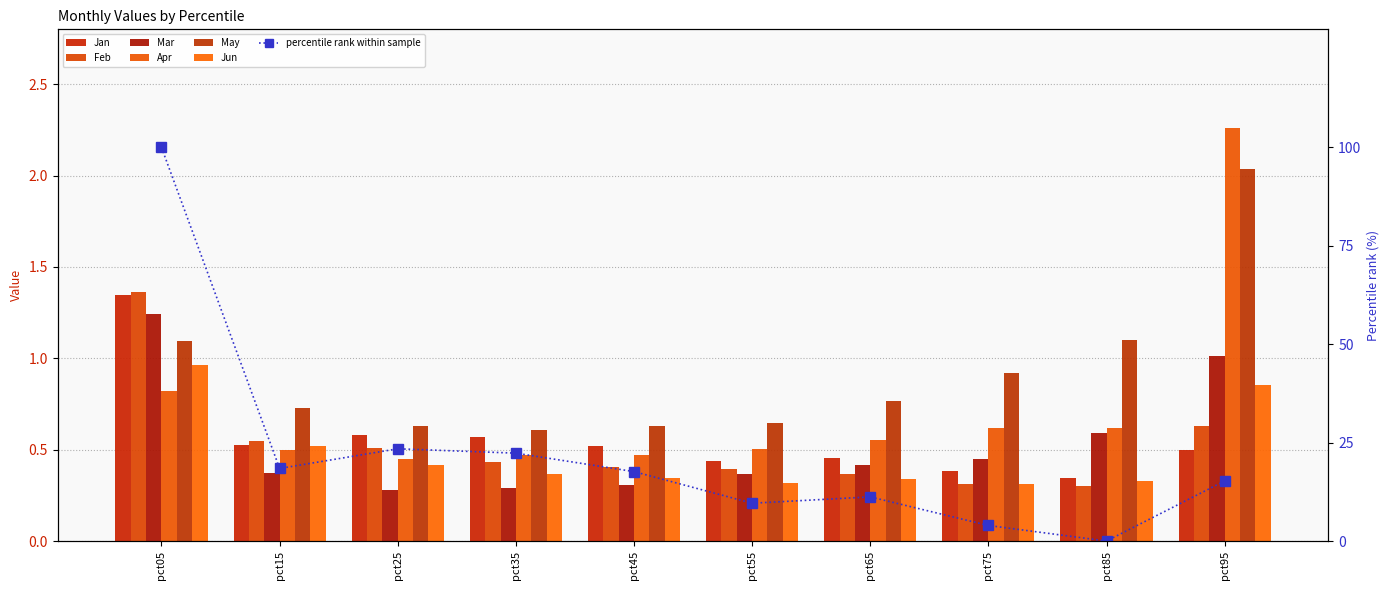

Reading right to left, what are all the values shown in this chart?

Jan: 0.5	0.3	0.4	0.5	0.4	0.5	0.6	0.6	0.5	1.3
Feb: 0.6	0.3	0.3	0.4	0.4	0.4	0.4	0.5	0.5	1.4
Mar: 1.0	0.6	0.4	0.4	0.4	0.3	0.3	0.3	0.4	1.2
Apr: 2.3	0.6	0.6	0.6	0.5	0.5	0.5	0.4	0.5	0.8
May: 2.0	1.1	0.9	0.8	0.6	0.6	0.6	0.6	0.7	1.1
Jun: 0.9	0.3	0.3	0.3	0.3	0.3	0.4	0.4	0.5	1.0